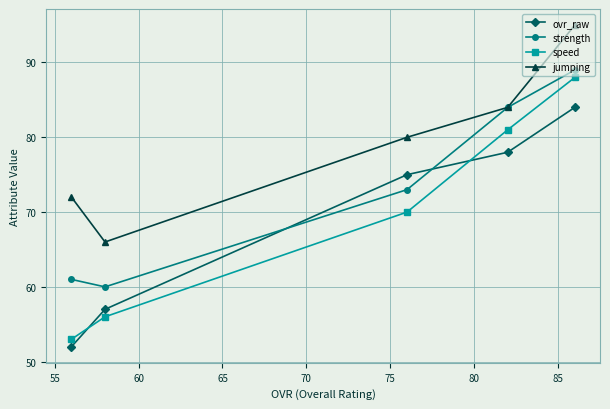

What is the average value of the jumping series?

79